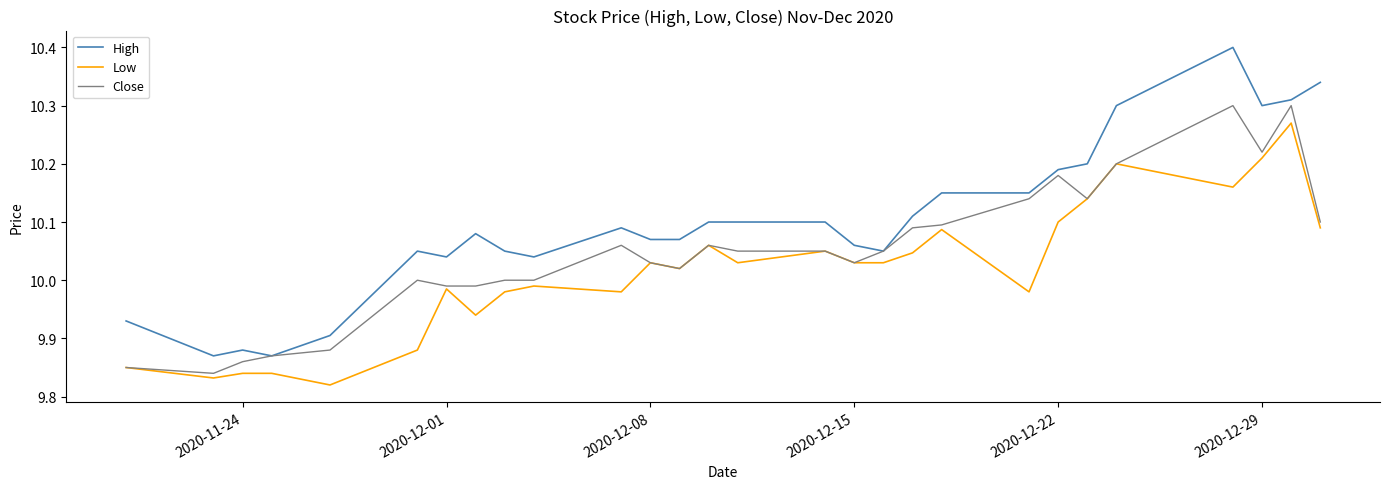

What is the sum of all High values?

282.8